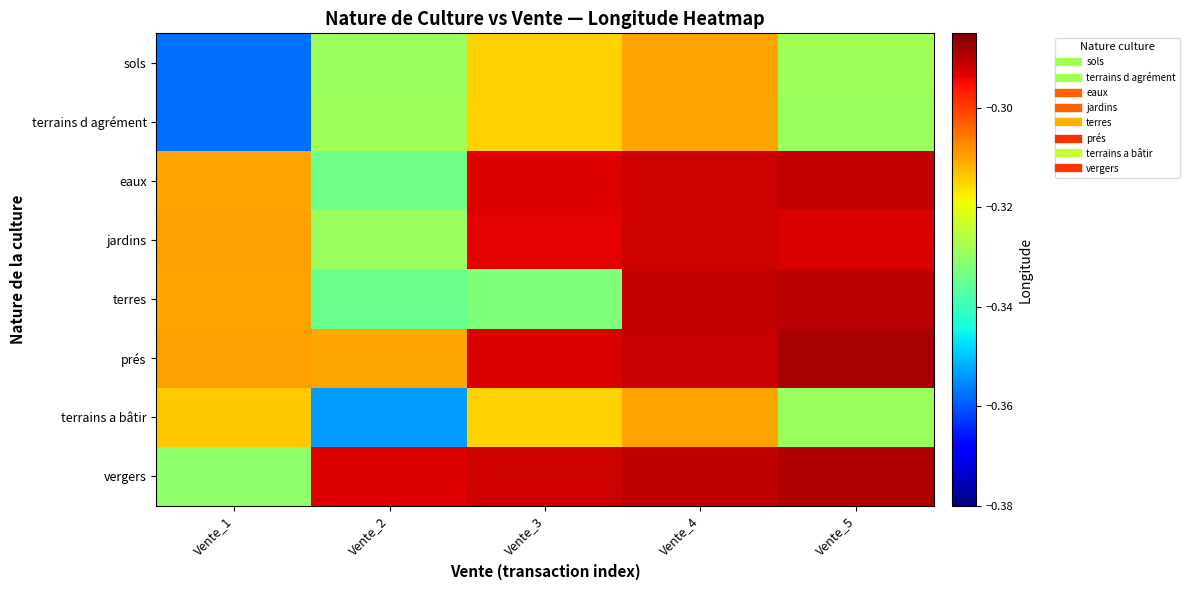

At which category is the sum across all series the highest?

Vente_4